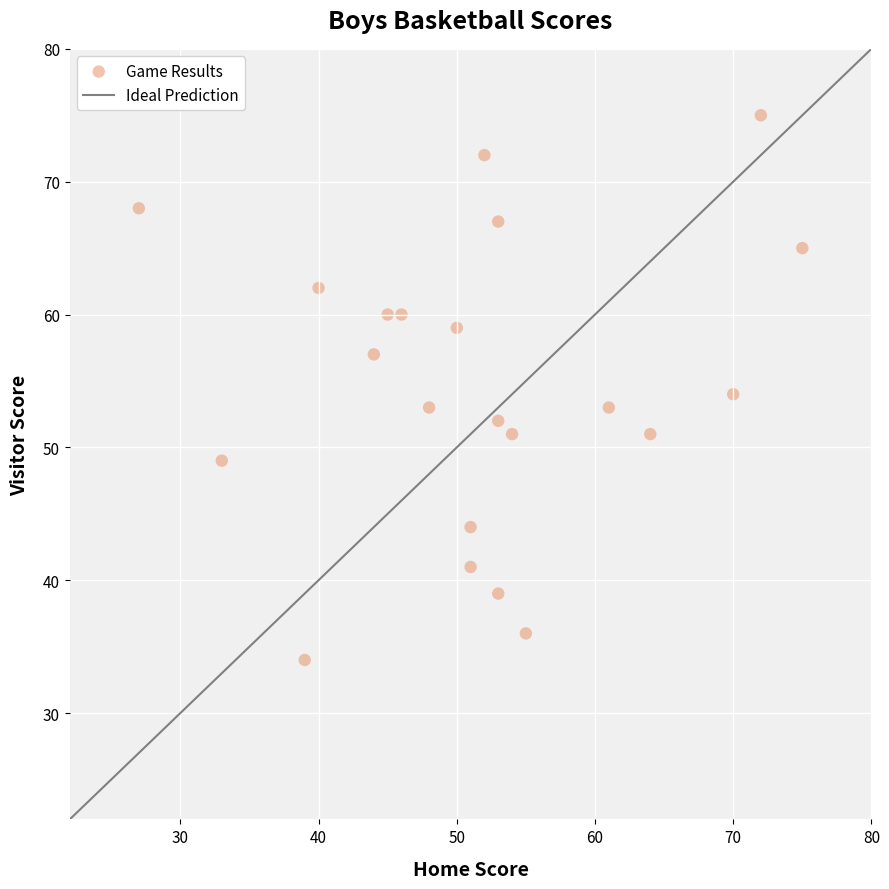

What is the range of Y values (max minus min)?

41